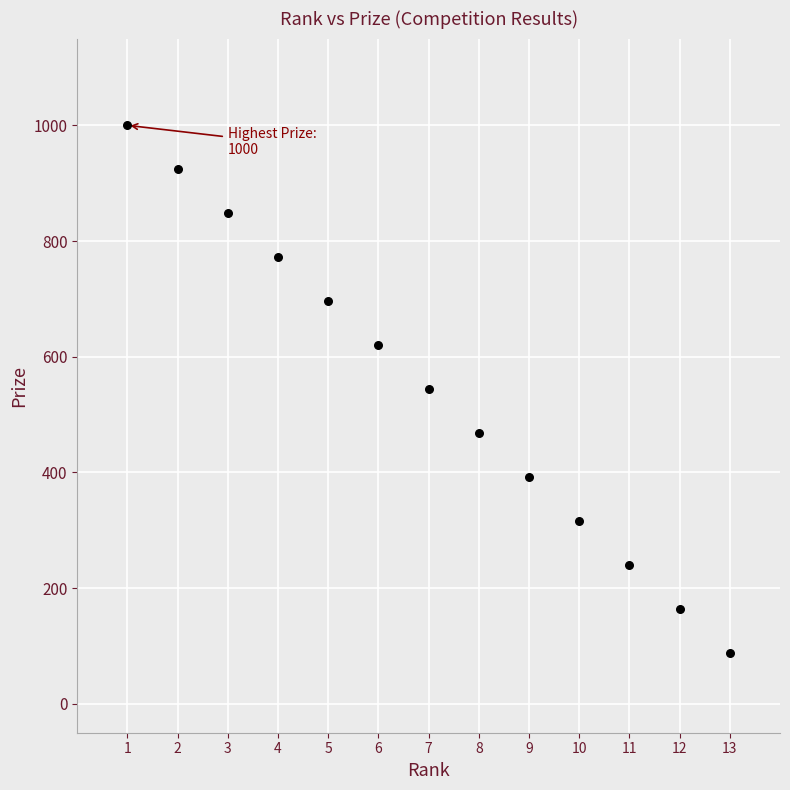

What is the range of Y values (max minus min)?

912